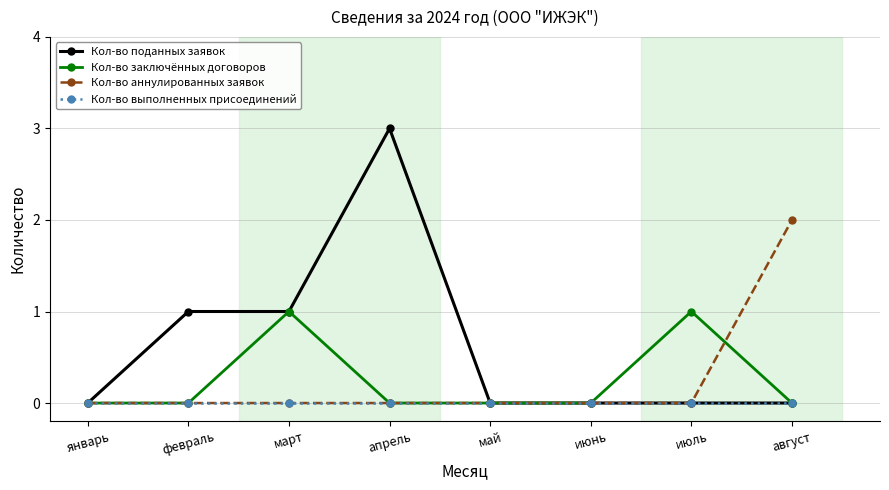

How many series are shown in this chart?

4